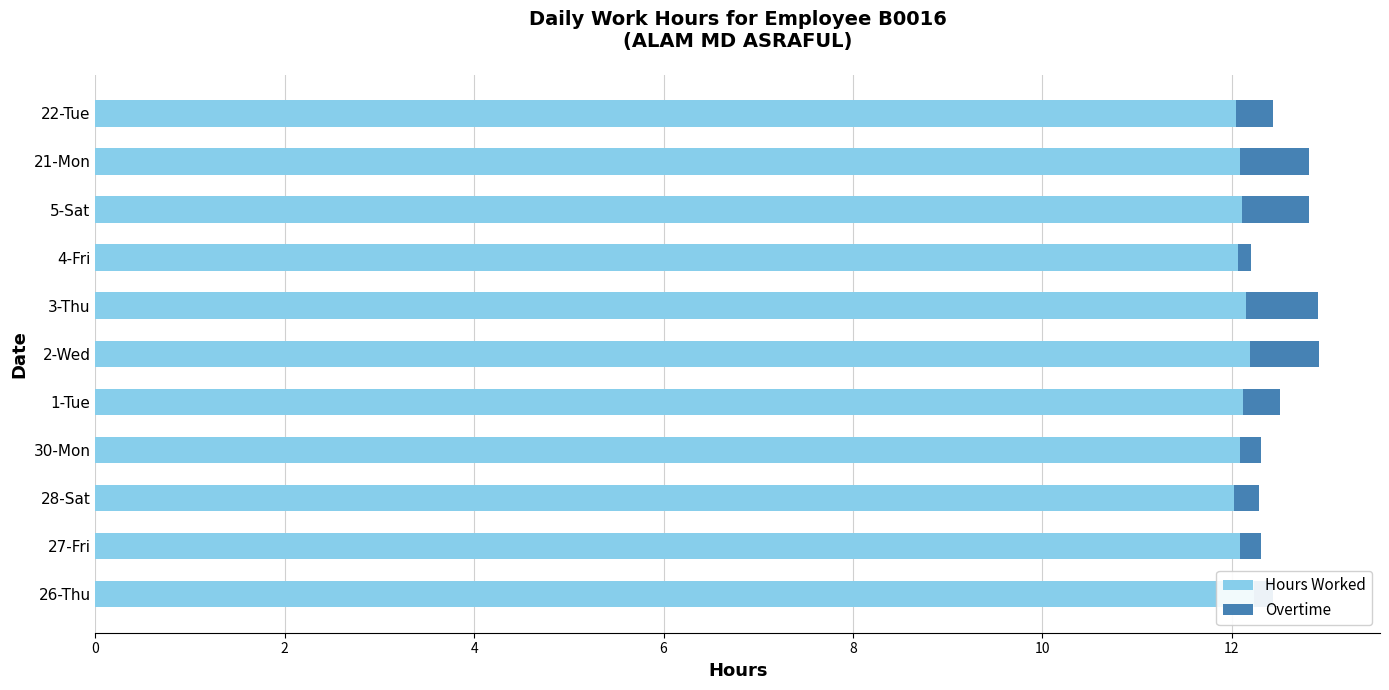

What is the sum of all Hours Worked values?

133.2